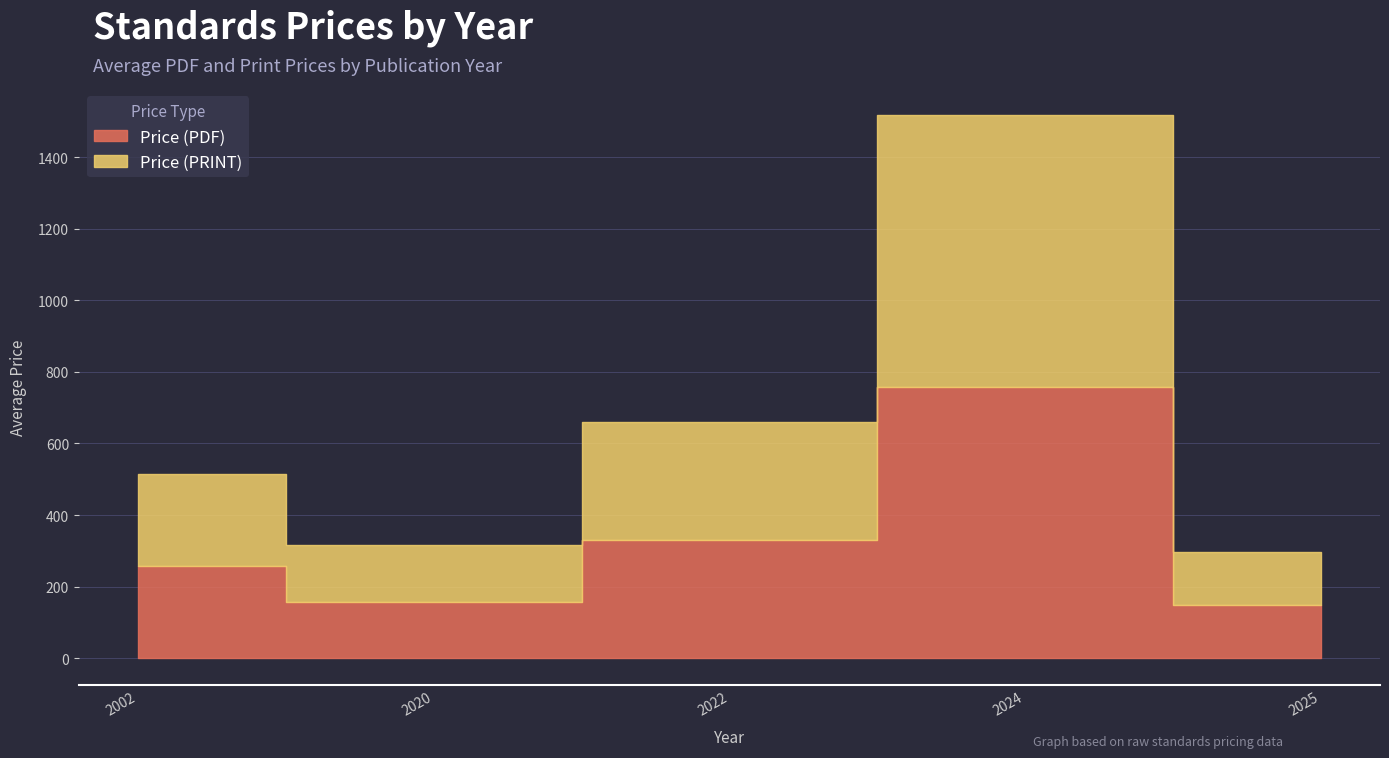

Count the number of data series in this chart.

2